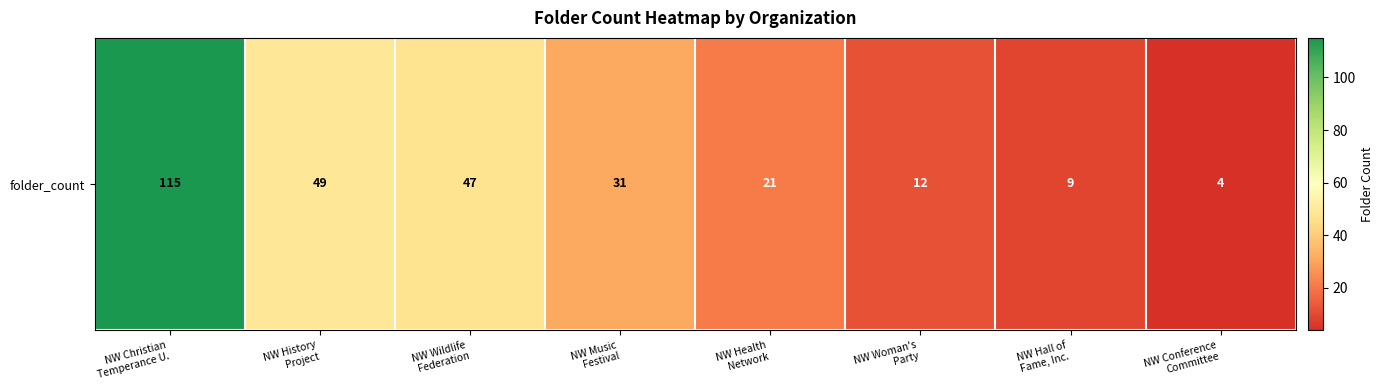

Count the number of categories in the chart.

8